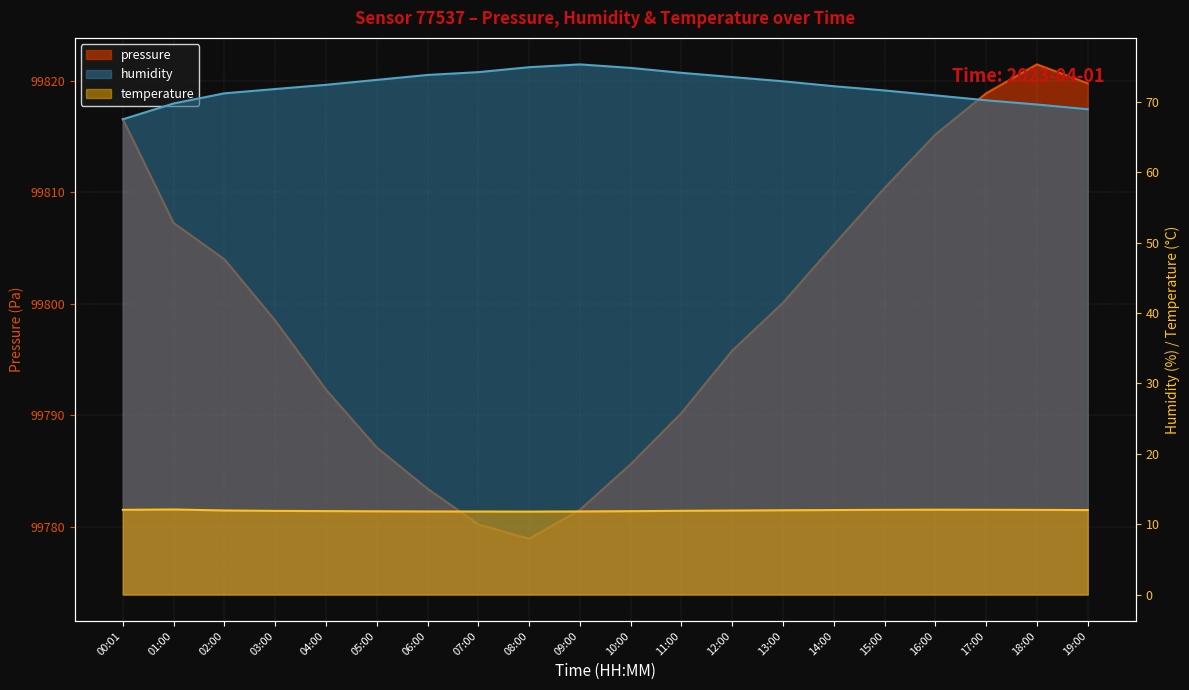

How many interior local peaks does the humidity series have?

1